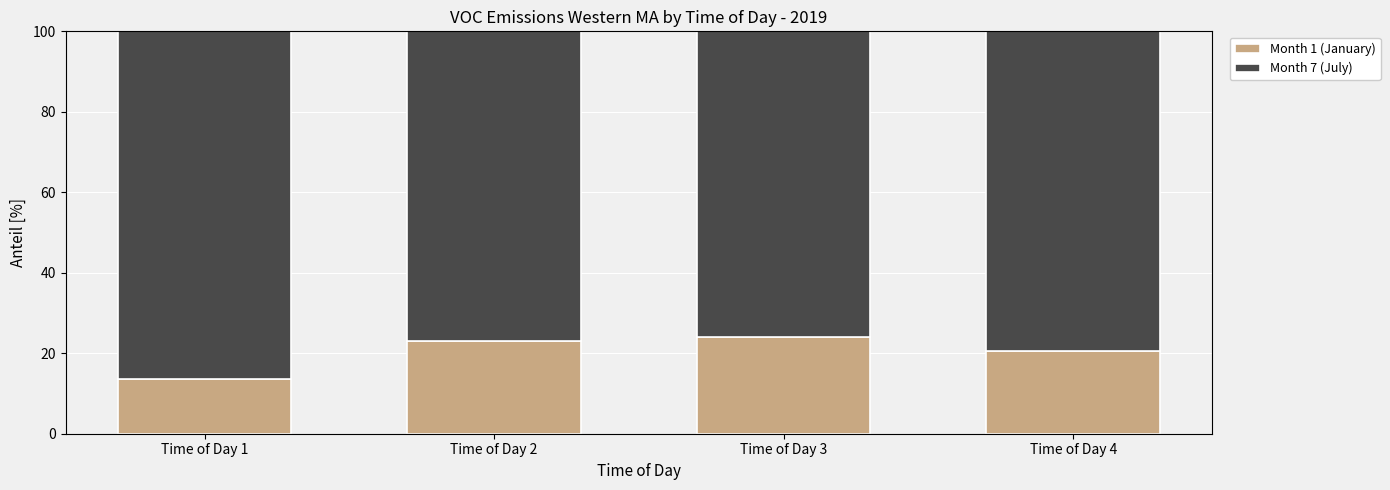

What is the total value across all series at Time of Day 2?

100.0